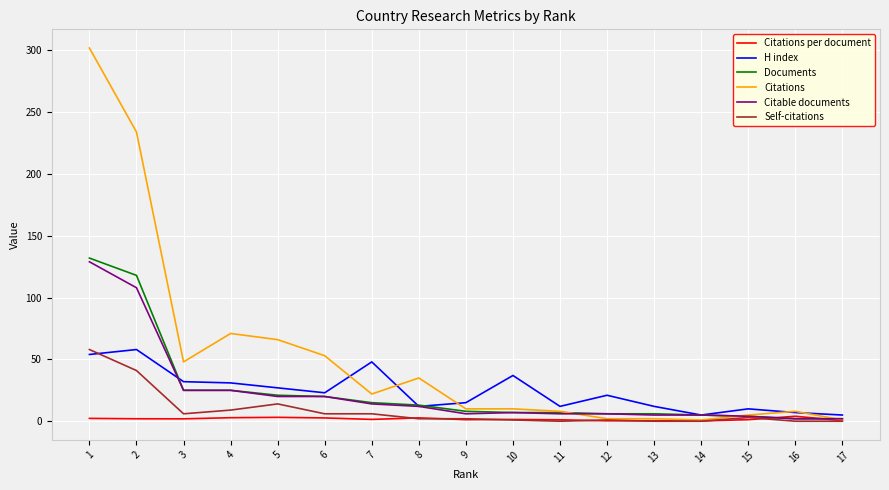

The value of Documents at 8 is 13.0. True or false?

True